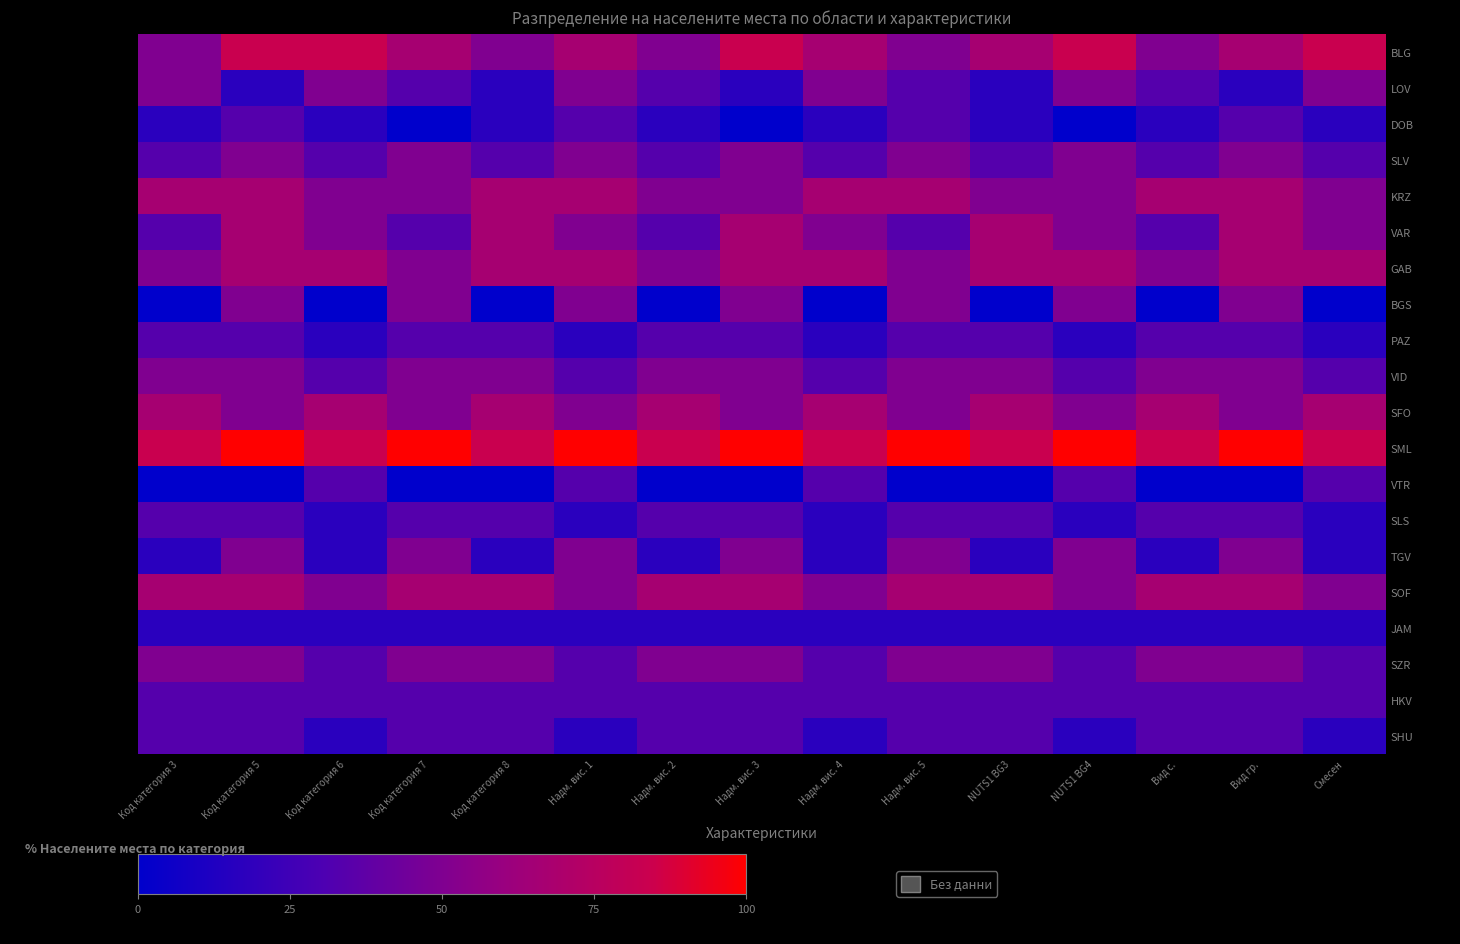

Reading left to right, extract all data points from this chart.

BLG: Код категория 3=50.0	Код категория 5=83.3	Код категория 6=83.3	Код категория 7=66.7	Код категория 8=50.0	Надм. вис. 1=66.7	Надм. вис. 2=50.0	Надм. вис. 3=83.3	Надм. вис. 4=66.7	Надм. вис. 5=50.0	NUTS1 BG3=66.7	NUTS1 BG4=83.3	Вид с.=50.0	Вид гр.=66.7	Смесен=83.3
LOV: Код категория 3=50.0	Код категория 5=16.7	Код категория 6=50.0	Код категория 7=33.3	Код категория 8=16.7	Надм. вис. 1=50.0	Надм. вис. 2=33.3	Надм. вис. 3=16.7	Надм. вис. 4=50.0	Надм. вис. 5=33.3	NUTS1 BG3=16.7	NUTS1 BG4=50.0	Вид с.=33.3	Вид гр.=16.7	Смесен=50.0
DOB: Код категория 3=16.7	Код категория 5=33.3	Код категория 6=16.7	Код категория 7=0.0	Код категория 8=16.7	Надм. вис. 1=33.3	Надм. вис. 2=16.7	Надм. вис. 3=0.0	Надм. вис. 4=16.7	Надм. вис. 5=33.3	NUTS1 BG3=16.7	NUTS1 BG4=0.0	Вид с.=16.7	Вид гр.=33.3	Смесен=16.7
SLV: Код категория 3=33.3	Код категория 5=50.0	Код категория 6=33.3	Код категория 7=50.0	Код категория 8=33.3	Надм. вис. 1=50.0	Надм. вис. 2=33.3	Надм. вис. 3=50.0	Надм. вис. 4=33.3	Надм. вис. 5=50.0	NUTS1 BG3=33.3	NUTS1 BG4=50.0	Вид с.=33.3	Вид гр.=50.0	Смесен=33.3
KRZ: Код категория 3=66.7	Код категория 5=66.7	Код категория 6=50.0	Код категория 7=50.0	Код категория 8=66.7	Надм. вис. 1=66.7	Надм. вис. 2=50.0	Надм. вис. 3=50.0	Надм. вис. 4=66.7	Надм. вис. 5=66.7	NUTS1 BG3=50.0	NUTS1 BG4=50.0	Вид с.=66.7	Вид гр.=66.7	Смесен=50.0
VAR: Код категория 3=33.3	Код категория 5=66.7	Код категория 6=50.0	Код категория 7=33.3	Код категория 8=66.7	Надм. вис. 1=50.0	Надм. вис. 2=33.3	Надм. вис. 3=66.7	Надм. вис. 4=50.0	Надм. вис. 5=33.3	NUTS1 BG3=66.7	NUTS1 BG4=50.0	Вид с.=33.3	Вид гр.=66.7	Смесен=50.0
GAB: Код категория 3=50.0	Код категория 5=66.7	Код категория 6=66.7	Код категория 7=50.0	Код категория 8=66.7	Надм. вис. 1=66.7	Надм. вис. 2=50.0	Надм. вис. 3=66.7	Надм. вис. 4=66.7	Надм. вис. 5=50.0	NUTS1 BG3=66.7	NUTS1 BG4=66.7	Вид с.=50.0	Вид гр.=66.7	Смесен=66.7
BGS: Код категория 3=0.0	Код категория 5=50.0	Код категория 6=0.0	Код категория 7=50.0	Код категория 8=0.0	Надм. вис. 1=50.0	Надм. вис. 2=0.0	Надм. вис. 3=50.0	Надм. вис. 4=0.0	Надм. вис. 5=50.0	NUTS1 BG3=0.0	NUTS1 BG4=50.0	Вид с.=0.0	Вид гр.=50.0	Смесен=0.0
PAZ: Код категория 3=33.3	Код категория 5=33.3	Код категория 6=16.7	Код категория 7=33.3	Код категория 8=33.3	Надм. вис. 1=16.7	Надм. вис. 2=33.3	Надм. вис. 3=33.3	Надм. вис. 4=16.7	Надм. вис. 5=33.3	NUTS1 BG3=33.3	NUTS1 BG4=16.7	Вид с.=33.3	Вид гр.=33.3	Смесен=16.7
VID: Код категория 3=50.0	Код категория 5=50.0	Код категория 6=33.3	Код категория 7=50.0	Код категория 8=50.0	Надм. вис. 1=33.3	Надм. вис. 2=50.0	Надм. вис. 3=50.0	Надм. вис. 4=33.3	Надм. вис. 5=50.0	NUTS1 BG3=50.0	NUTS1 BG4=33.3	Вид с.=50.0	Вид гр.=50.0	Смесен=33.3
SFO: Код категория 3=66.7	Код категория 5=50.0	Код категория 6=66.7	Код категория 7=50.0	Код категория 8=66.7	Надм. вис. 1=50.0	Надм. вис. 2=66.7	Надм. вис. 3=50.0	Надм. вис. 4=66.7	Надм. вис. 5=50.0	NUTS1 BG3=66.7	NUTS1 BG4=50.0	Вид с.=66.7	Вид гр.=50.0	Смесен=66.7
SML: Код категория 3=83.3	Код категория 5=100.0	Код категория 6=83.3	Код категория 7=100.0	Код категория 8=83.3	Надм. вис. 1=100.0	Надм. вис. 2=83.3	Надм. вис. 3=100.0	Надм. вис. 4=83.3	Надм. вис. 5=100.0	NUTS1 BG3=83.3	NUTS1 BG4=100.0	Вид с.=83.3	Вид гр.=100.0	Смесен=83.3
VTR: Код категория 3=0.0	Код категория 5=0.0	Код категория 6=33.3	Код категория 7=0.0	Код категория 8=0.0	Надм. вис. 1=33.3	Надм. вис. 2=0.0	Надм. вис. 3=0.0	Надм. вис. 4=33.3	Надм. вис. 5=0.0	NUTS1 BG3=0.0	NUTS1 BG4=33.3	Вид с.=0.0	Вид гр.=0.0	Смесен=33.3
SLS: Код категория 3=33.3	Код категория 5=33.3	Код категория 6=16.7	Код категория 7=33.3	Код категория 8=33.3	Надм. вис. 1=16.7	Надм. вис. 2=33.3	Надм. вис. 3=33.3	Надм. вис. 4=16.7	Надм. вис. 5=33.3	NUTS1 BG3=33.3	NUTS1 BG4=16.7	Вид с.=33.3	Вид гр.=33.3	Смесен=16.7
TGV: Код категория 3=16.7	Код категория 5=50.0	Код категория 6=16.7	Код категория 7=50.0	Код категория 8=16.7	Надм. вис. 1=50.0	Надм. вис. 2=16.7	Надм. вис. 3=50.0	Надм. вис. 4=16.7	Надм. вис. 5=50.0	NUTS1 BG3=16.7	NUTS1 BG4=50.0	Вид с.=16.7	Вид гр.=50.0	Смесен=16.7
SOF: Код категория 3=66.7	Код категория 5=66.7	Код категория 6=50.0	Код категория 7=66.7	Код категория 8=66.7	Надм. вис. 1=50.0	Надм. вис. 2=66.7	Надм. вис. 3=66.7	Надм. вис. 4=50.0	Надм. вис. 5=66.7	NUTS1 BG3=66.7	NUTS1 BG4=50.0	Вид с.=66.7	Вид гр.=66.7	Смесен=50.0
JAM: Код категория 3=16.7	Код категория 5=16.7	Код категория 6=16.7	Код категория 7=16.7	Код категория 8=16.7	Надм. вис. 1=16.7	Надм. вис. 2=16.7	Надм. вис. 3=16.7	Надм. вис. 4=16.7	Надм. вис. 5=16.7	NUTS1 BG3=16.7	NUTS1 BG4=16.7	Вид с.=16.7	Вид гр.=16.7	Смесен=16.7
SZR: Код категория 3=50.0	Код категория 5=50.0	Код категория 6=33.3	Код категория 7=50.0	Код категория 8=50.0	Надм. вис. 1=33.3	Надм. вис. 2=50.0	Надм. вис. 3=50.0	Надм. вис. 4=33.3	Надм. вис. 5=50.0	NUTS1 BG3=50.0	NUTS1 BG4=33.3	Вид с.=50.0	Вид гр.=50.0	Смесен=33.3
HKV: Код категория 3=33.3	Код категория 5=33.3	Код категория 6=33.3	Код категория 7=33.3	Код категория 8=33.3	Надм. вис. 1=33.3	Надм. вис. 2=33.3	Надм. вис. 3=33.3	Надм. вис. 4=33.3	Надм. вис. 5=33.3	NUTS1 BG3=33.3	NUTS1 BG4=33.3	Вид с.=33.3	Вид гр.=33.3	Смесен=33.3
SHU: Код категория 3=33.3	Код категория 5=33.3	Код категория 6=16.7	Код категория 7=33.3	Код категория 8=33.3	Надм. вис. 1=16.7	Надм. вис. 2=33.3	Надм. вис. 3=33.3	Надм. вис. 4=16.7	Надм. вис. 5=33.3	NUTS1 BG3=33.3	NUTS1 BG4=16.7	Вид с.=33.3	Вид гр.=33.3	Смесен=16.7